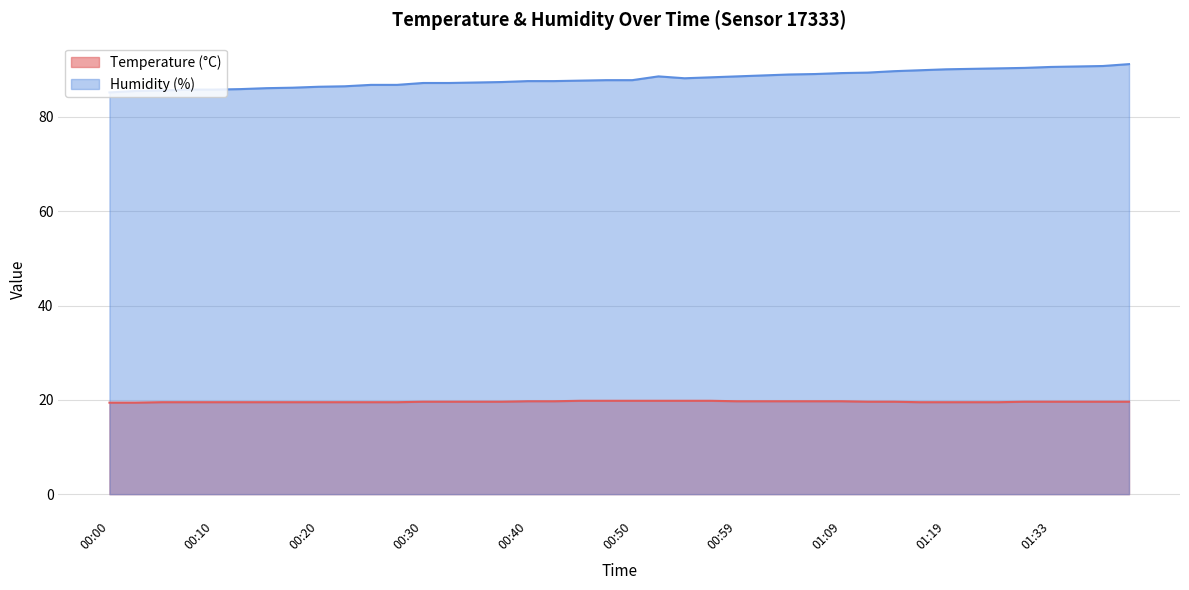

Which category has the lowest value in the Humidity (%) series?

00:00